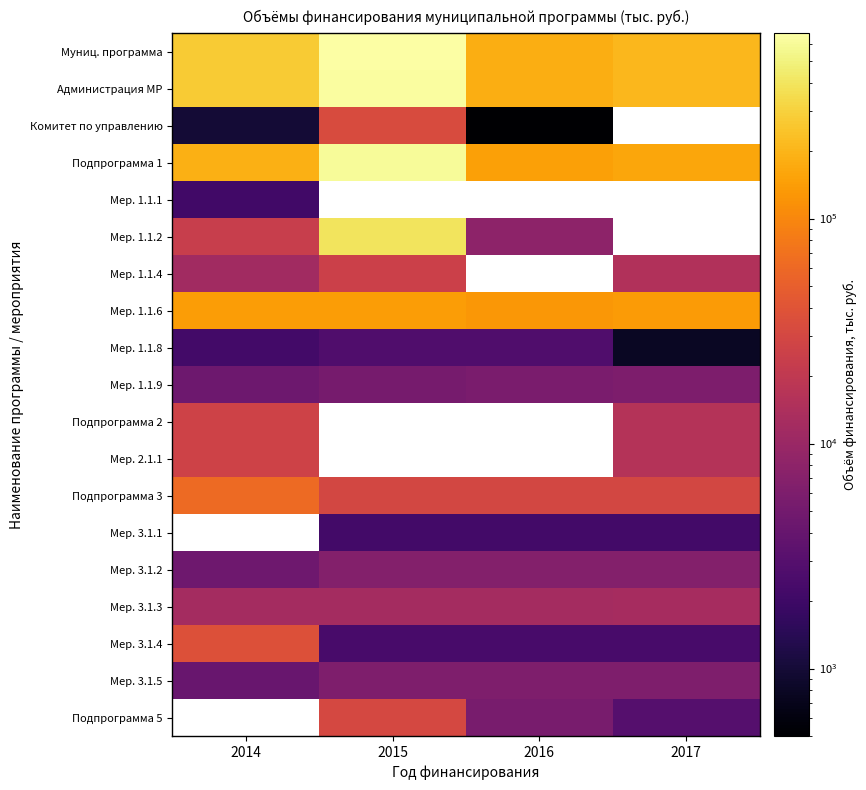

What is the spread (max minus min) of values at 2015?

663798.5